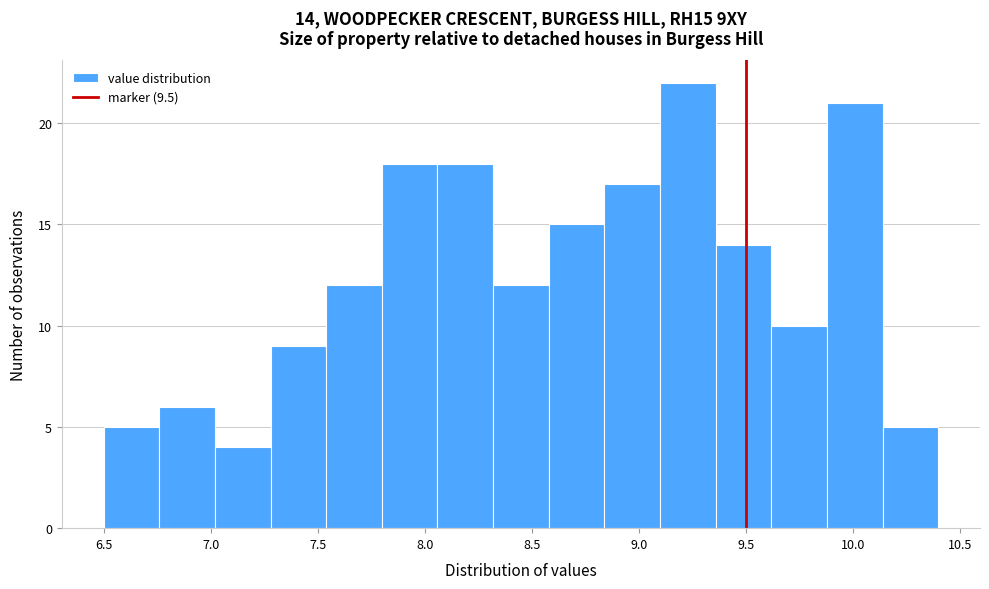

Which range on the x-axis has the tallest bar?

9.10 to 9.36